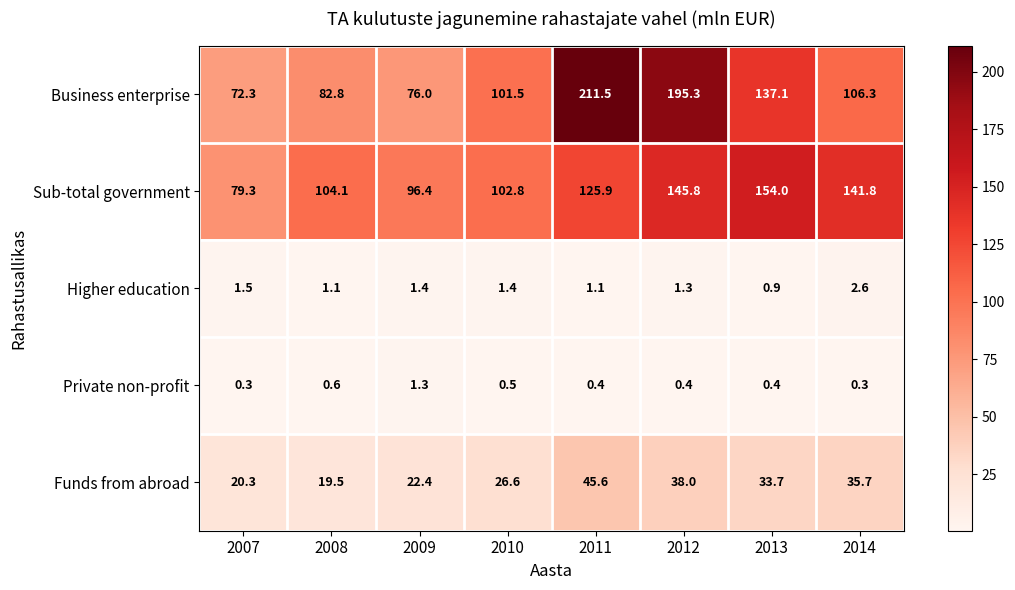

At 2008, list the series in order from largest to smallest.

Sub-total government, Business enterprise, Funds from abroad, Higher education, Private non-profit